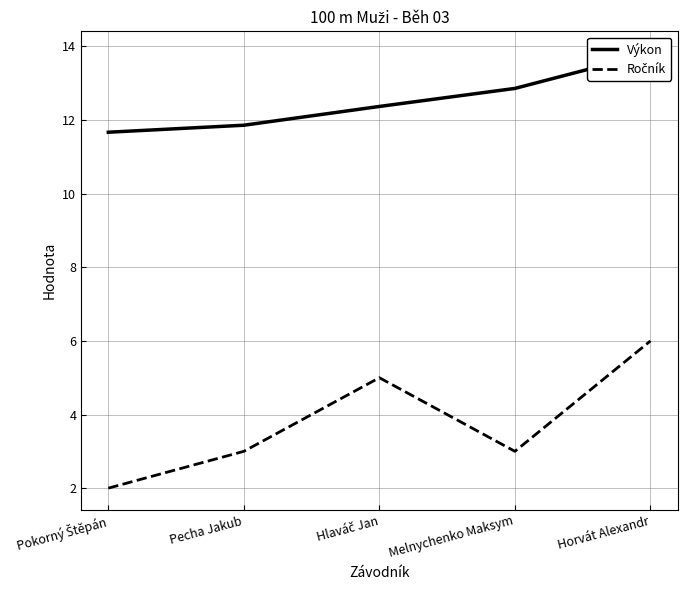

What is the spread (max minus min) of values at Pecha Jakub?

8.9